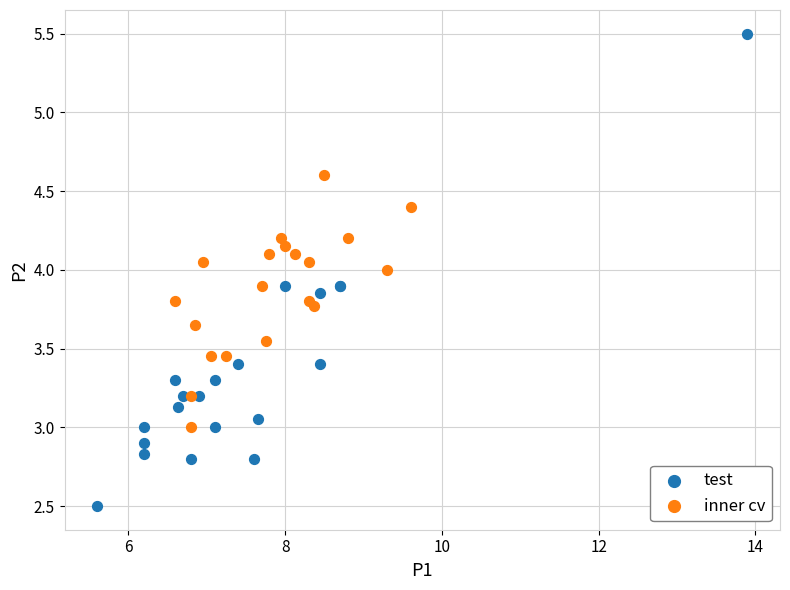

Which series has the widest spread of Y values?

test